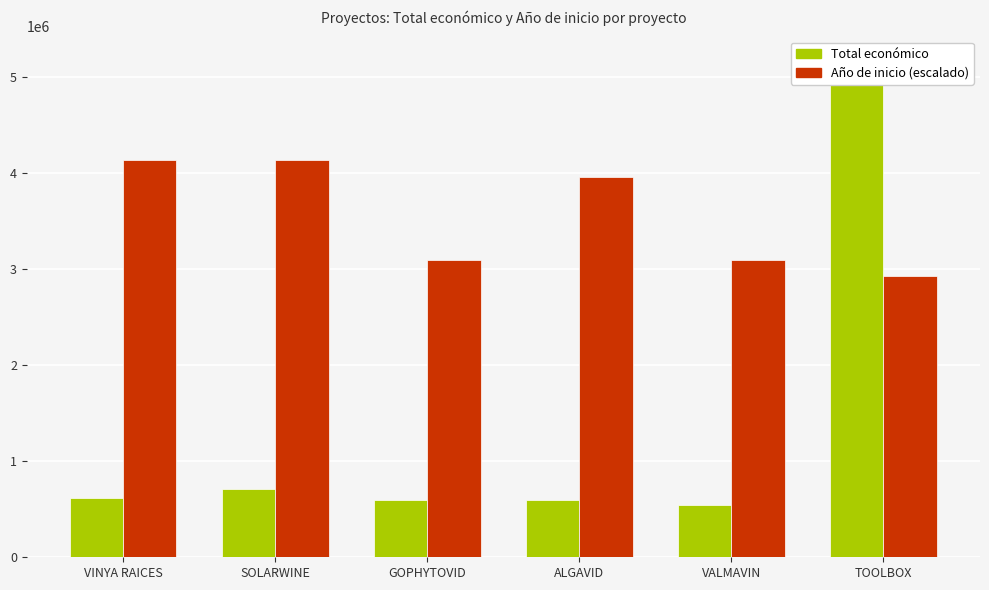

Reading right to left, list all the values displayed in this chart.

Total económico: TOOLBOX=5163335.0	VALMAVIN=540000.0	ALGAVID=599883.0	GOPHYTOVID=599806.0	SOLARWINE=706697.0	VINYA RAICES=614907.0
Año de inicio (escalado): TOOLBOX=2925889.8	VALMAVIN=3098001.0	ALGAVID=3958556.8	GOPHYTOVID=3098001.0	SOLARWINE=4130668.0	VINYA RAICES=4130668.0